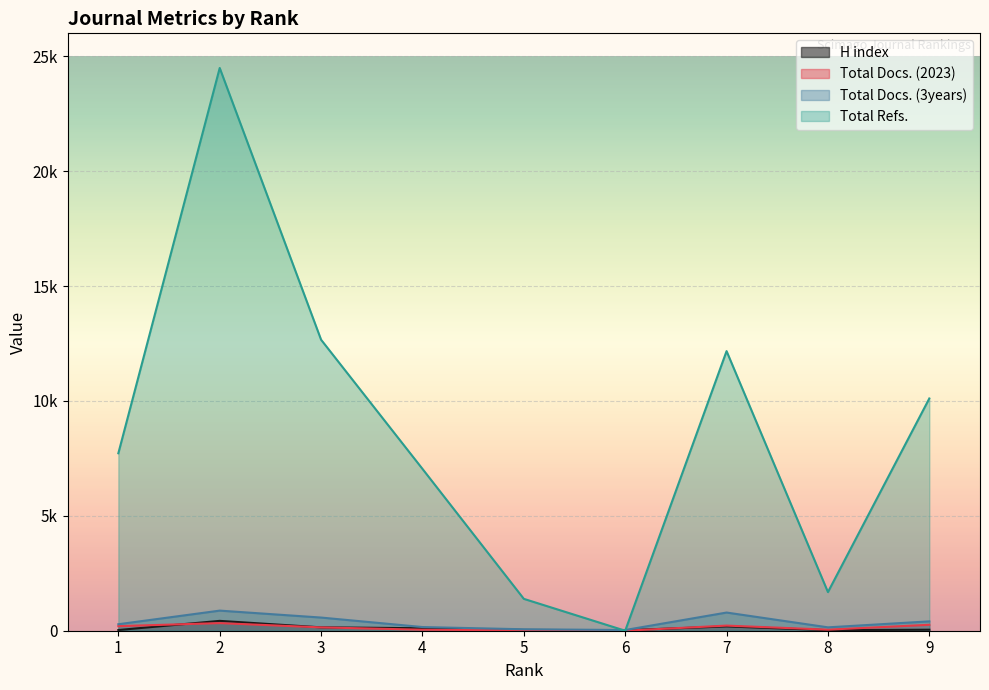

True or false: Total Refs. has a value of 7723 at 1.

True